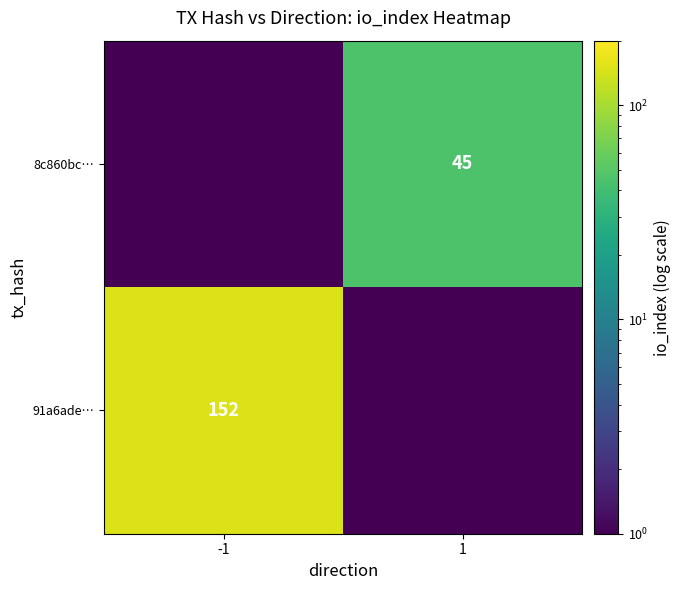

True or false: 8c860bc… has a value of 45.0 at 1.

True